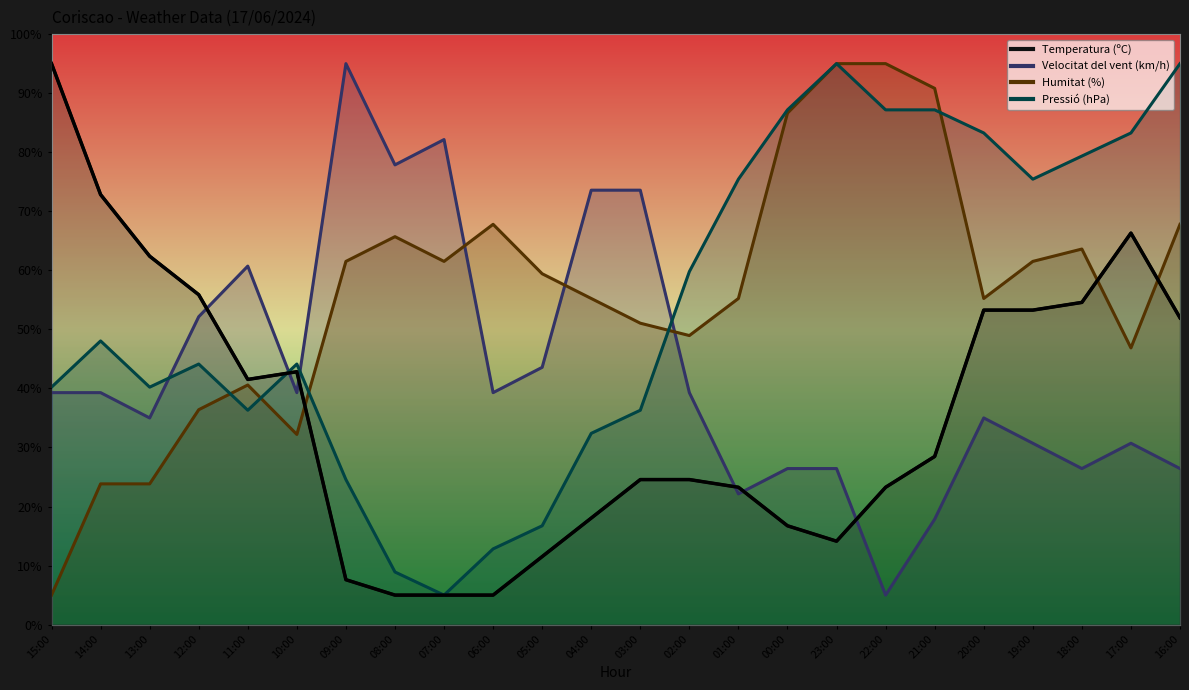

The value of Velocitat del vent (km/h) at 18:00 is 26.4. True or false?

True